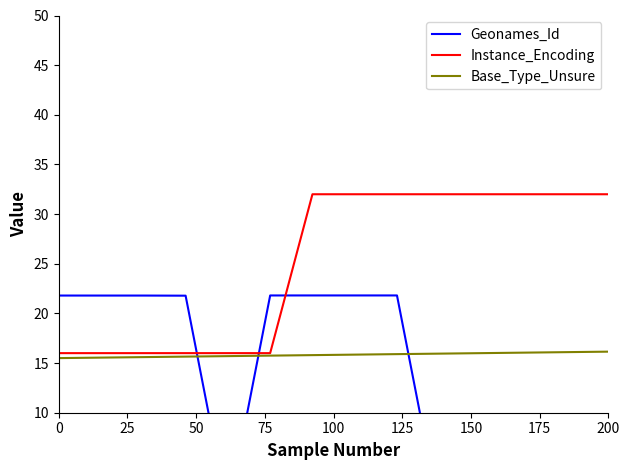

The value of Base_Type_Unsure at 200 is 5.8. True or false?

False